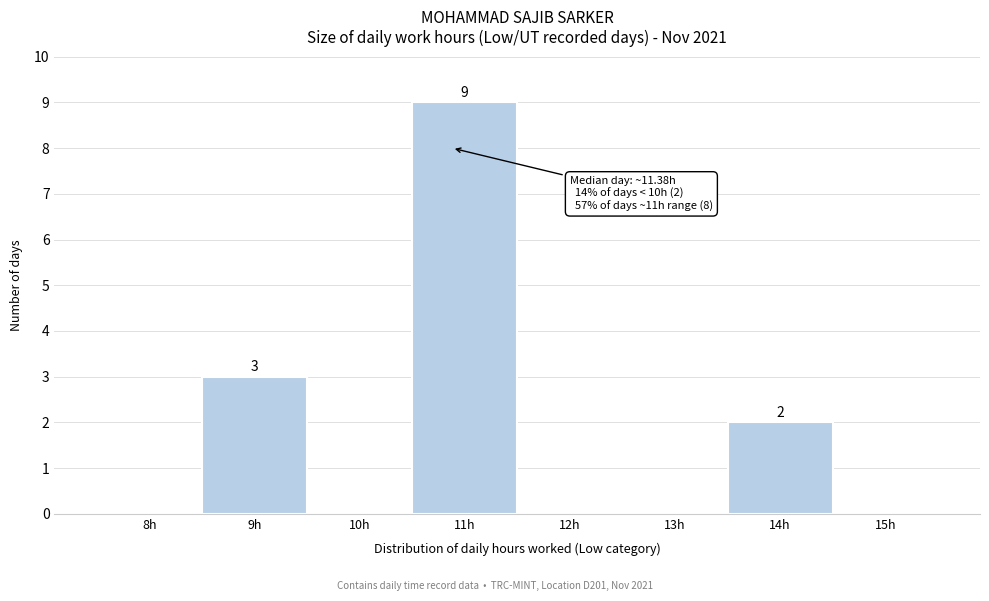

Reading left to right, transcribe all the data shown in this chart.

8h=0	9h=3	10h=0	11h=9	12h=0	13h=0	14h=2	15h=0